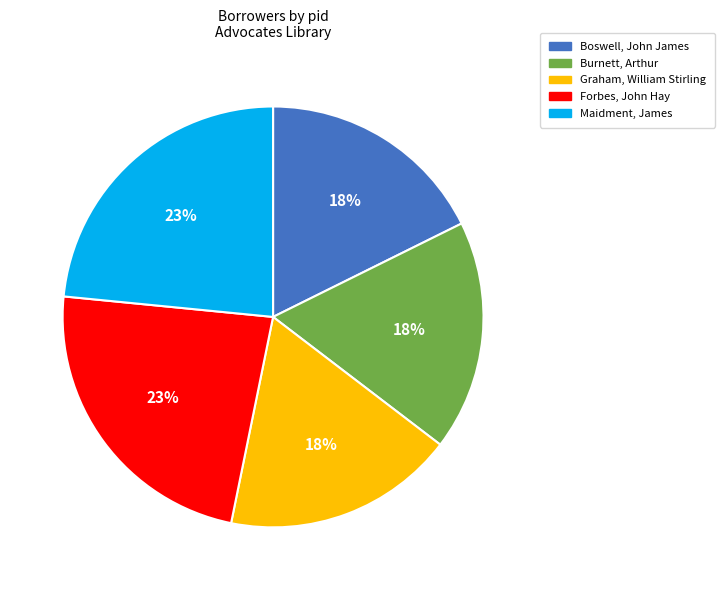

Combined, do Forbes, John Hay and Burnett, Arthur account for over 50%?

No